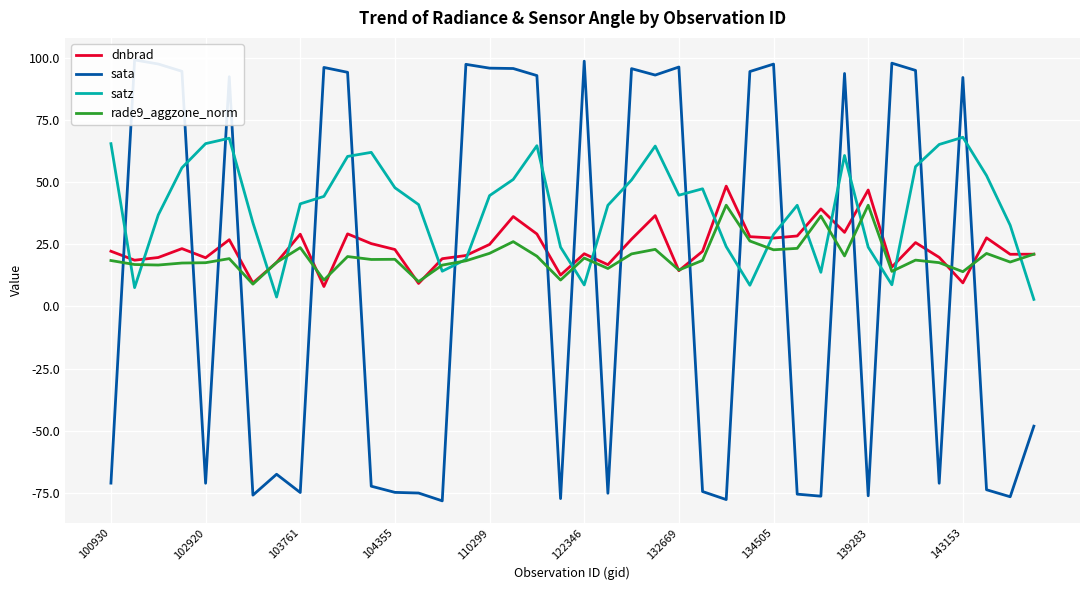

In sata, how many points are higher than both neighbors (excluding endpoints)?

12